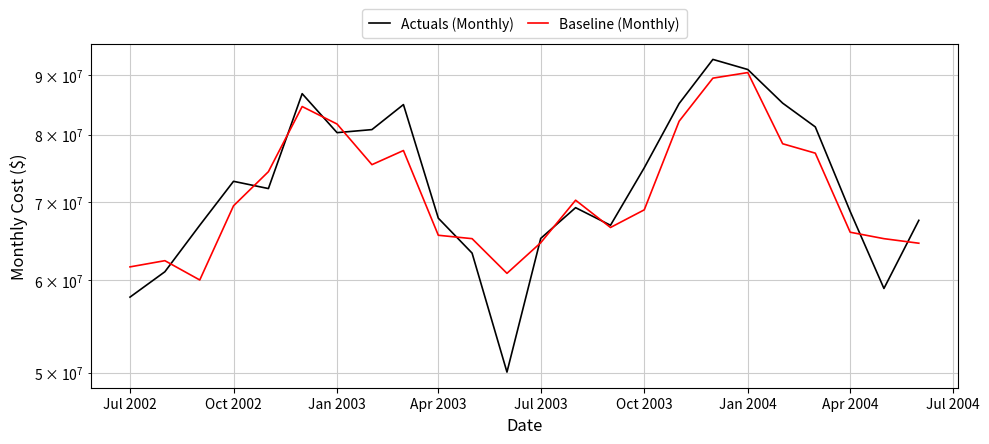

What is the sum of the Baseline (Monthly) values at Jul 2003 and Apr 2003?

130221379.3